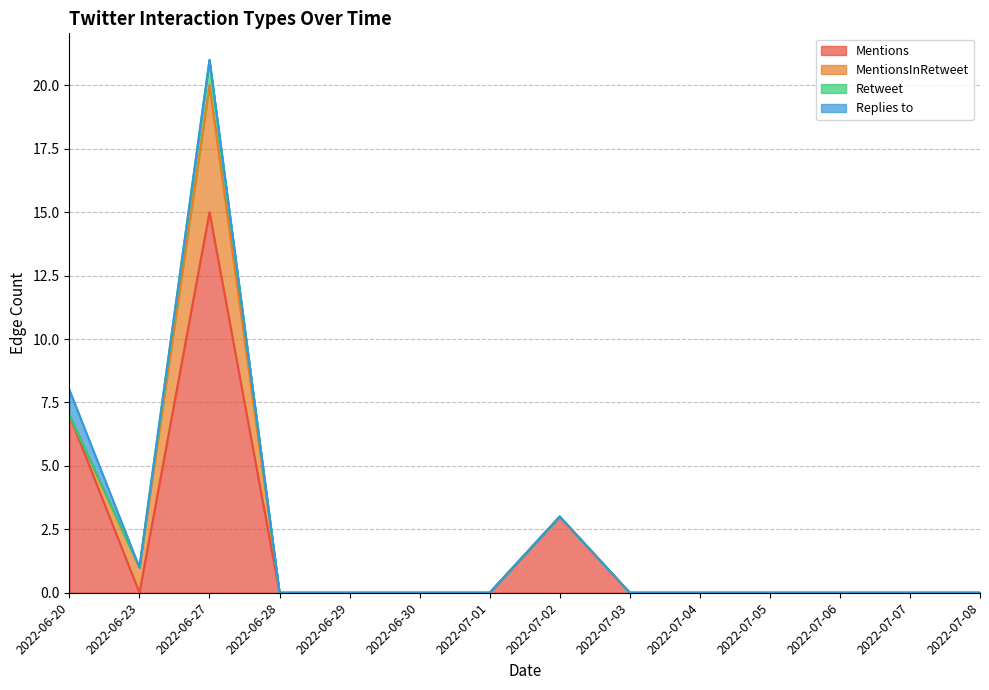

What is the label of the 6th point from the left?

2022-06-30